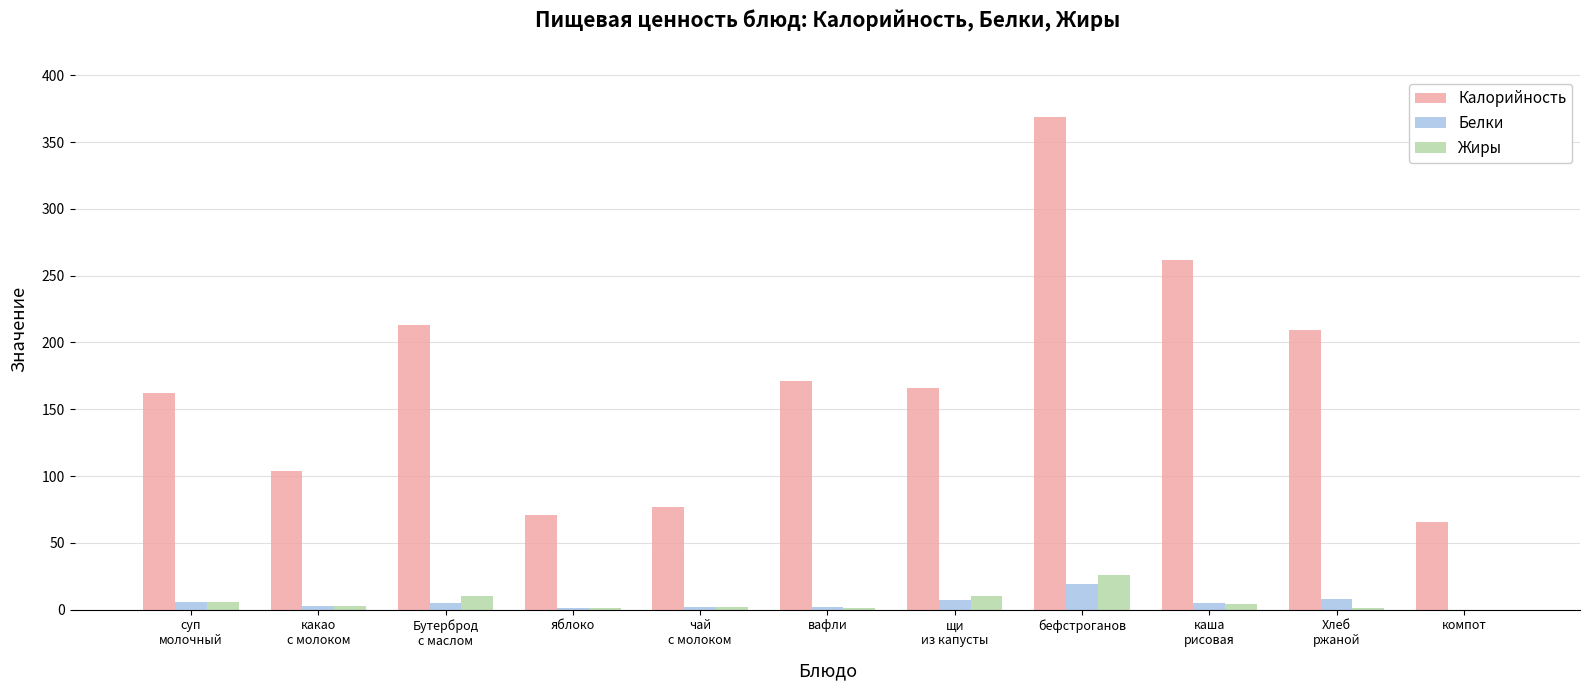

What is the average value of the Жиры series?

5.8